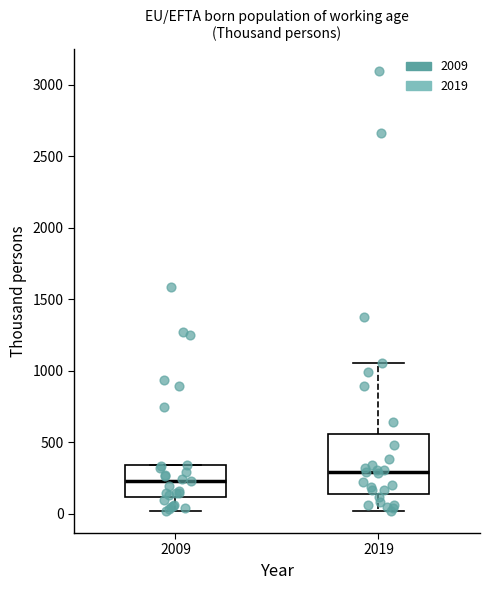

Comparing the boxes themselves (not the whiskers), which one is the tallest?

2019